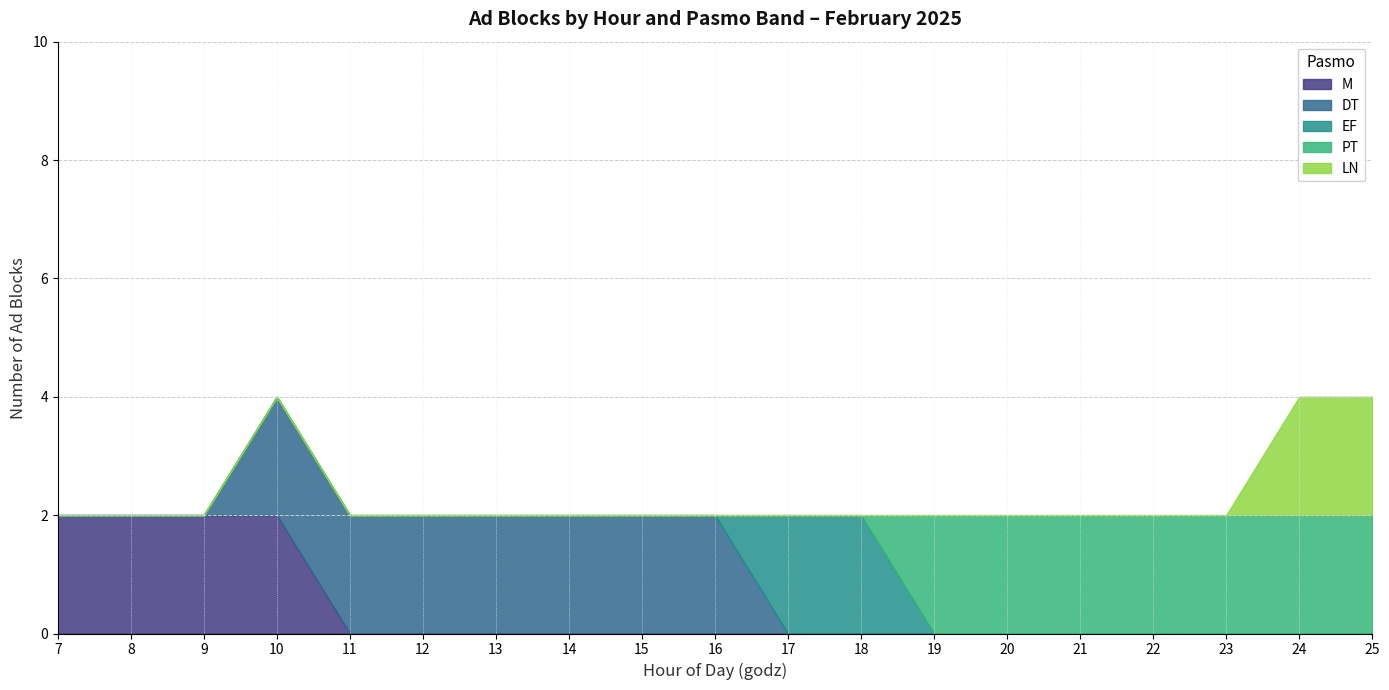

True or false: DT and LN cross at least once.

False